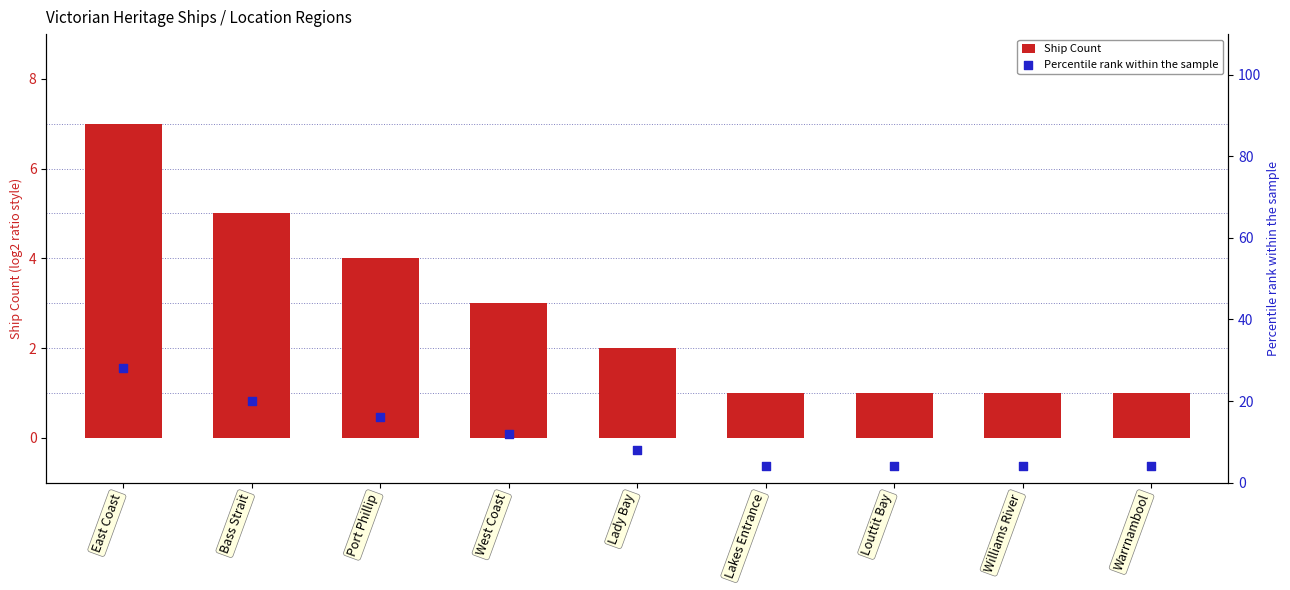

Which series has the widest spread of Y values?

Percentile rank within the sample